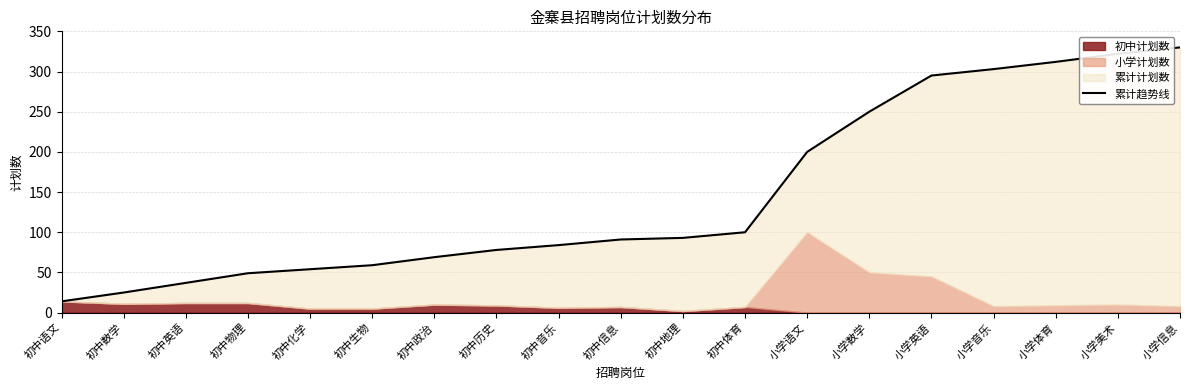

What is the difference between the maximum and minimum values?

316